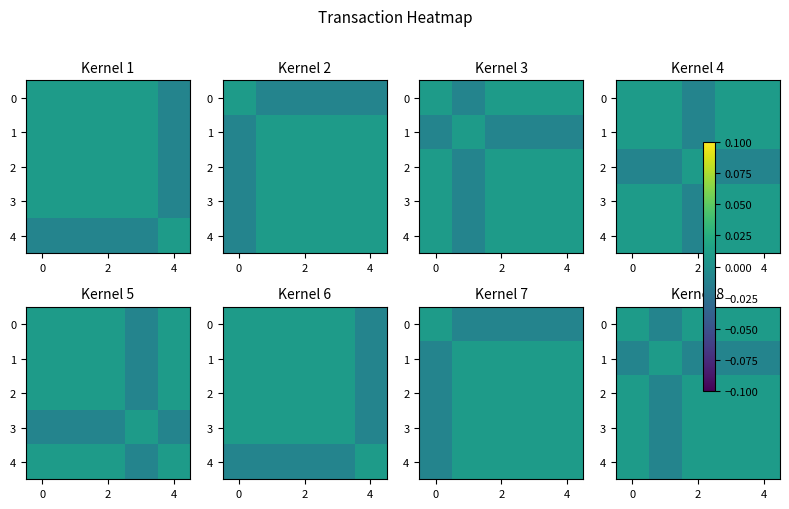

At which label is 1 closest to 0?

2